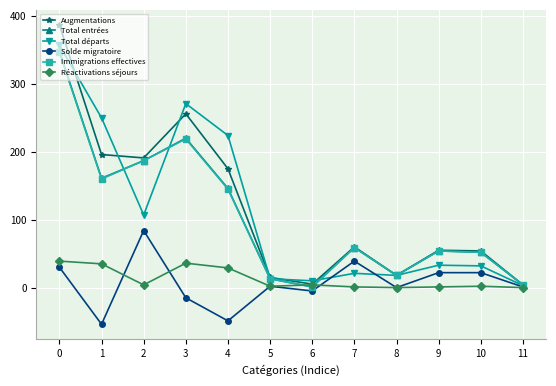

How many data points in Réactivations séjours are less than 4?

6